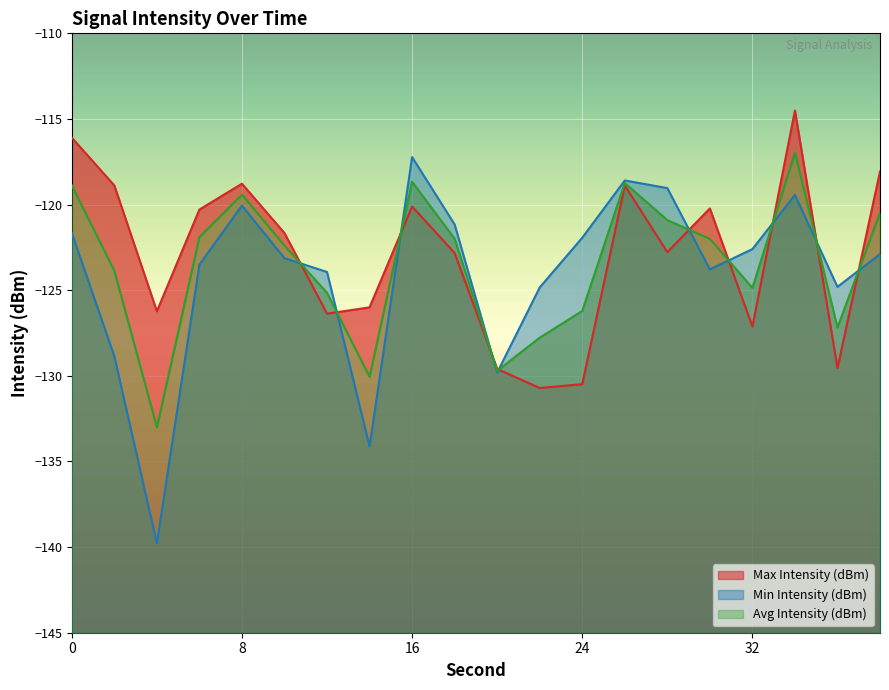

Which category has the highest value in the Max Intensity (dBm) series?

34